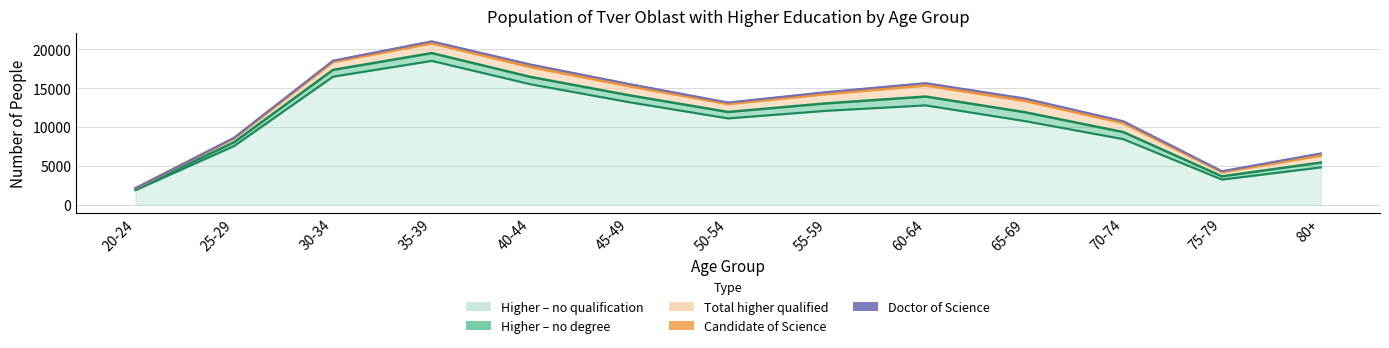

What is the label of the 6th point from the left?

45-49